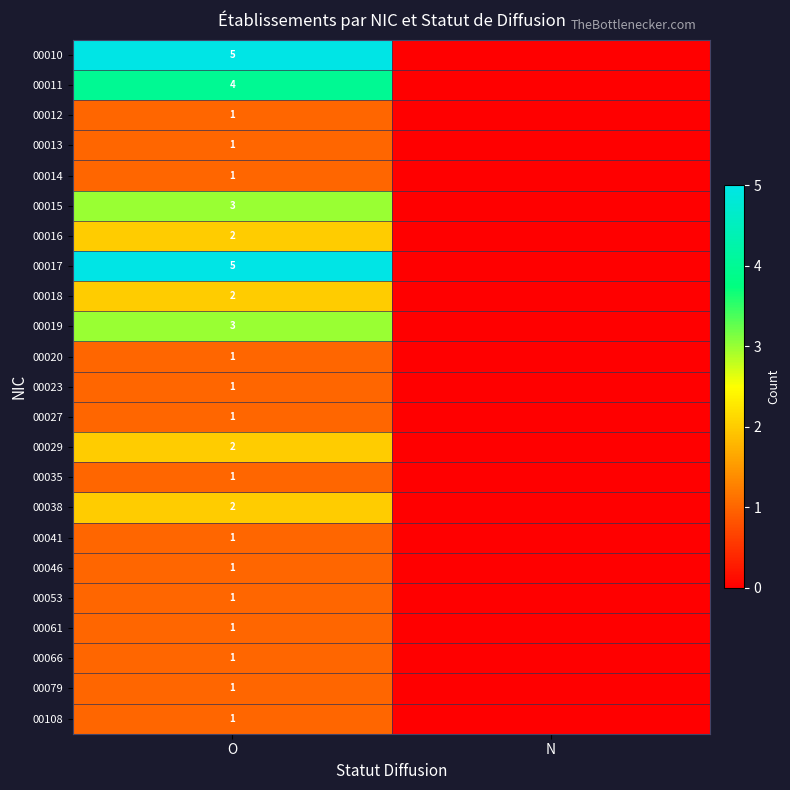

The value of 00029 at O is 2. True or false?

True